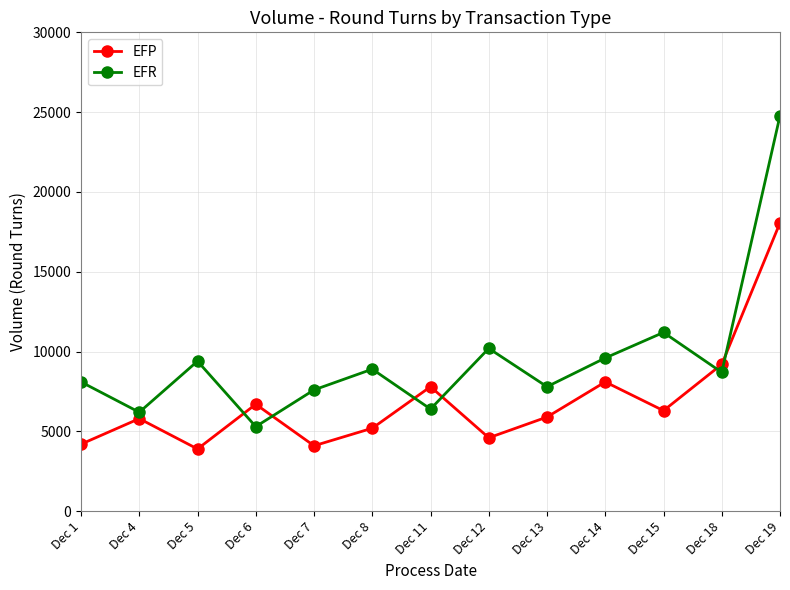

Which series has the largest total across all categories?

EFR